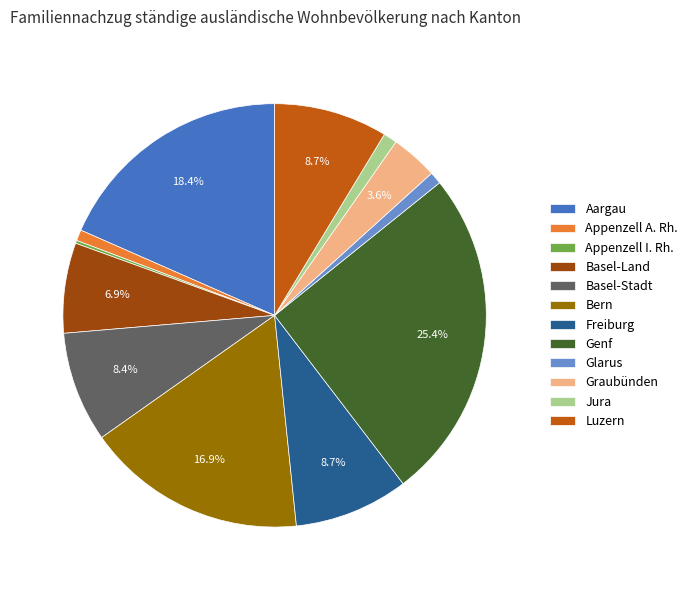

Between Aargau and Glarus, which is larger?

Aargau